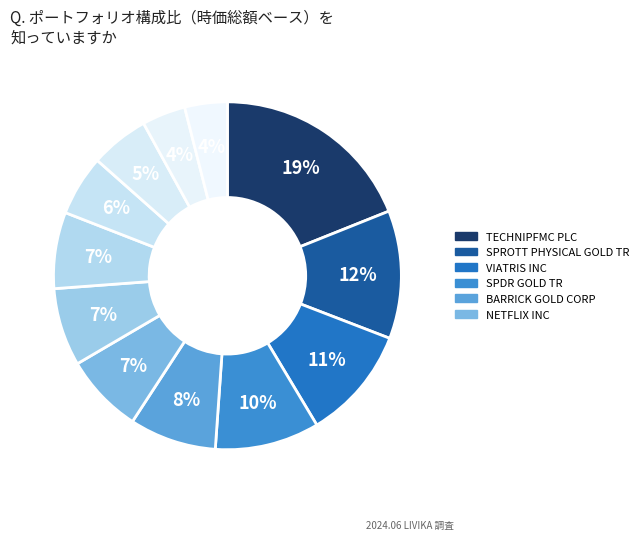

Which slice is the smallest?

TIDEWATER INC NEW